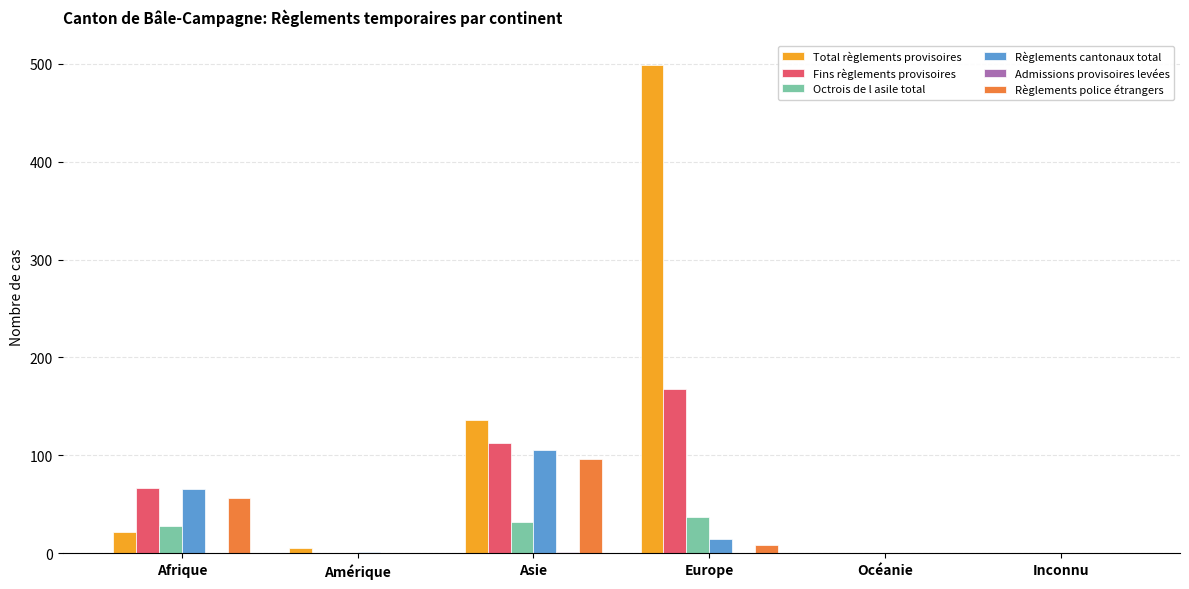

Is it true that Octrois de l asile total equals 0 at Océanie?

True